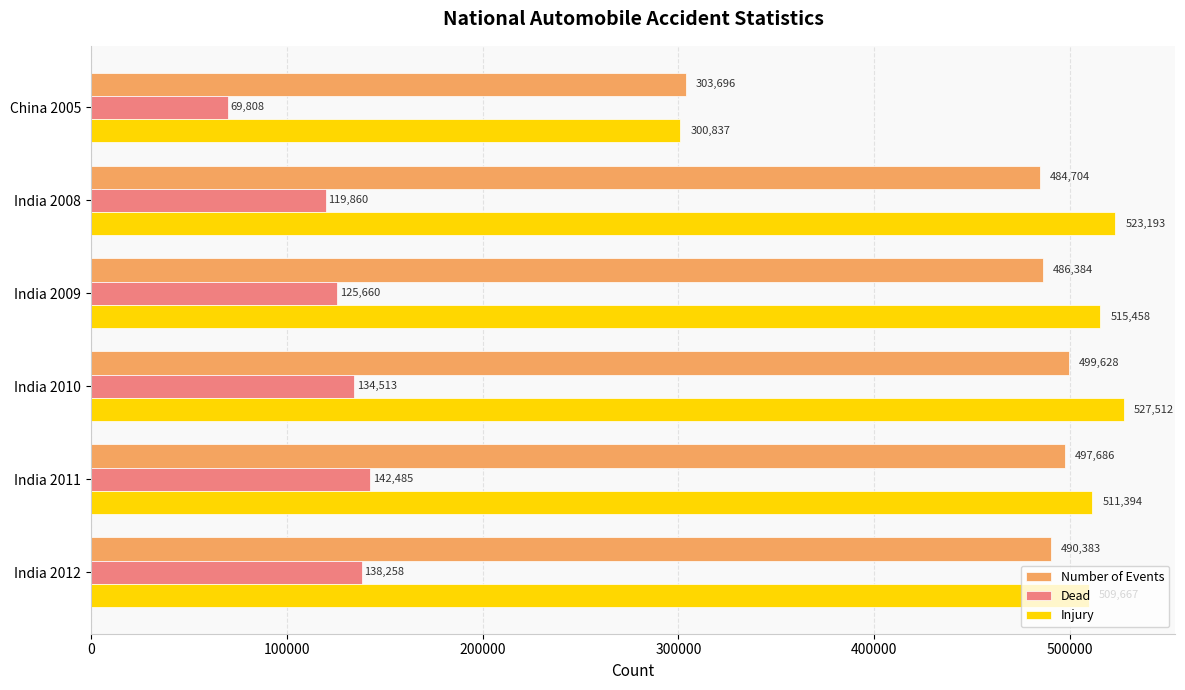

What is the sum of all Dead values?

730584